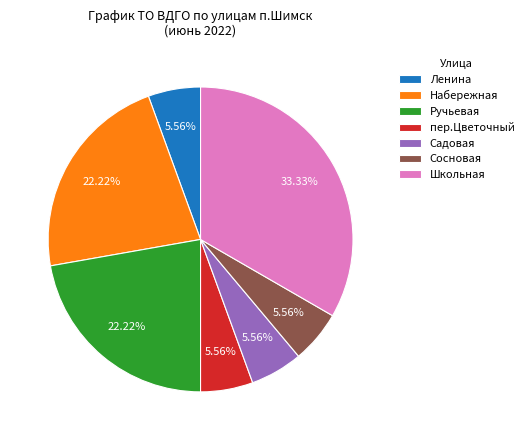

Is there a majority slice in this chart?

No